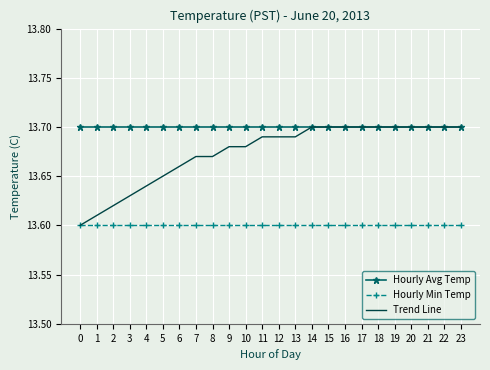

Rank the series at 2 from highest to lowest value.

Hourly Avg Temp, Trend Line, Hourly Min Temp